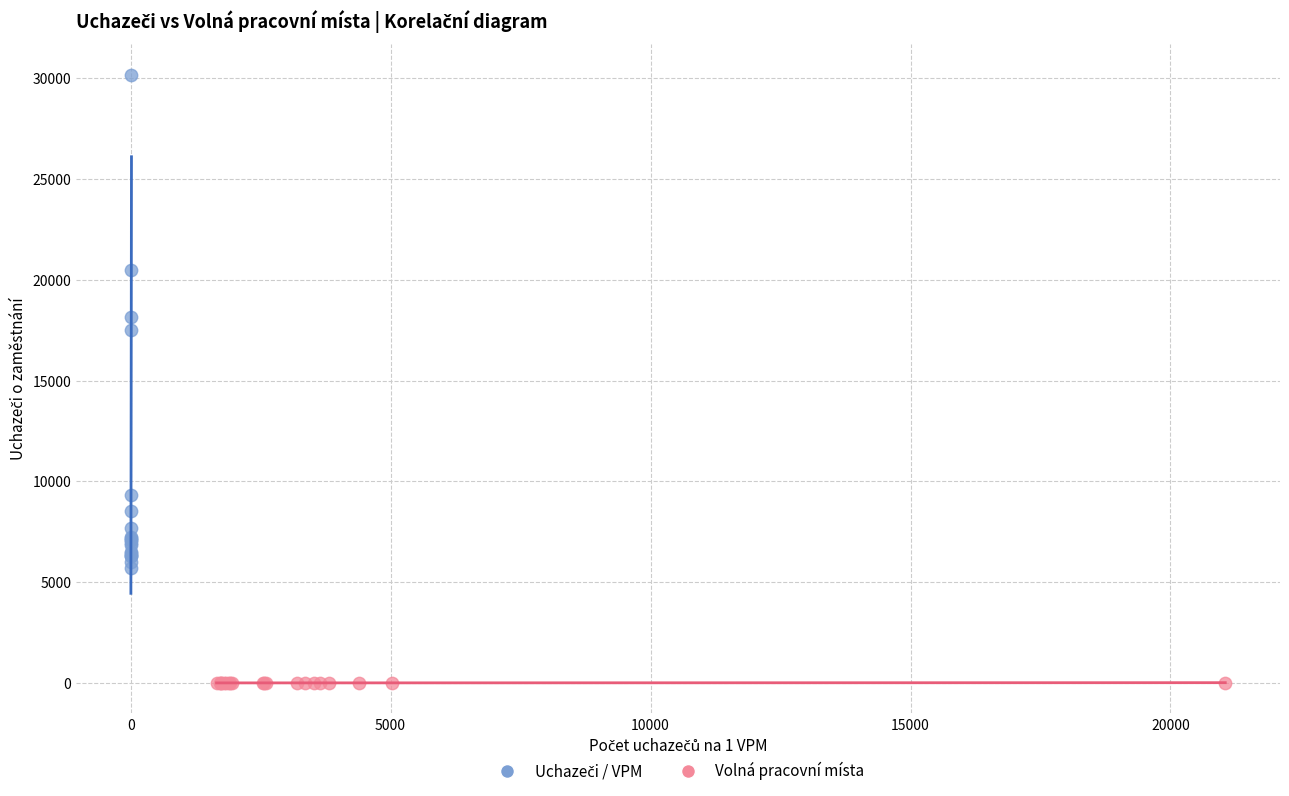

Which series reaches the minimum Y coordinate?

Volná pracovní místa